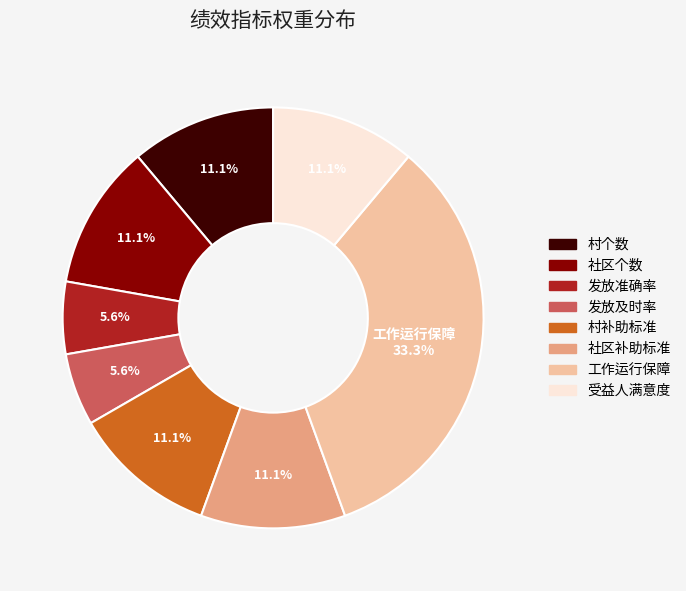

Does 社区补助标准 represent more than half of the total?

No